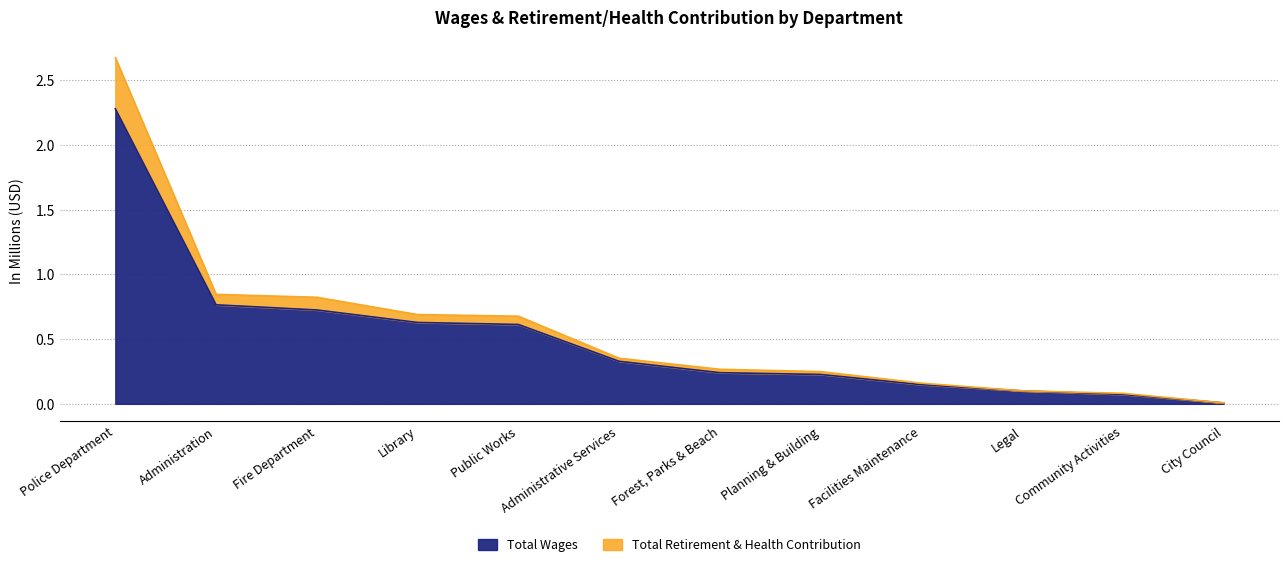

At which category does the chart reach its minimum across all series?

City Council